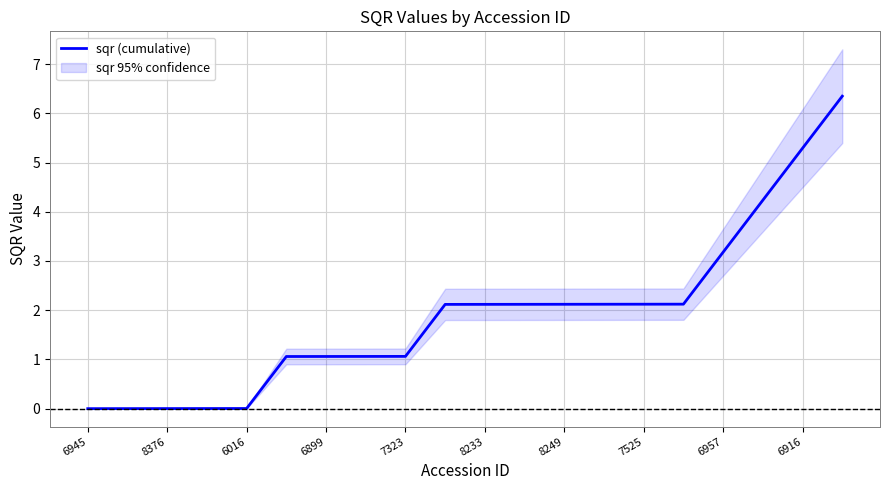

True or false: sqr (cumulative) has a value of 0.0 at 6945.

True